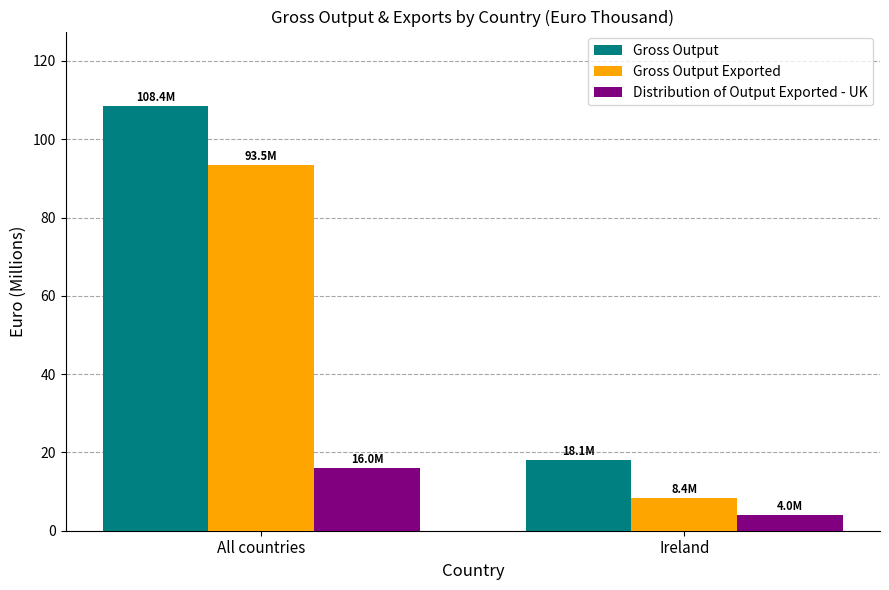

What position from the right is All countries?

2